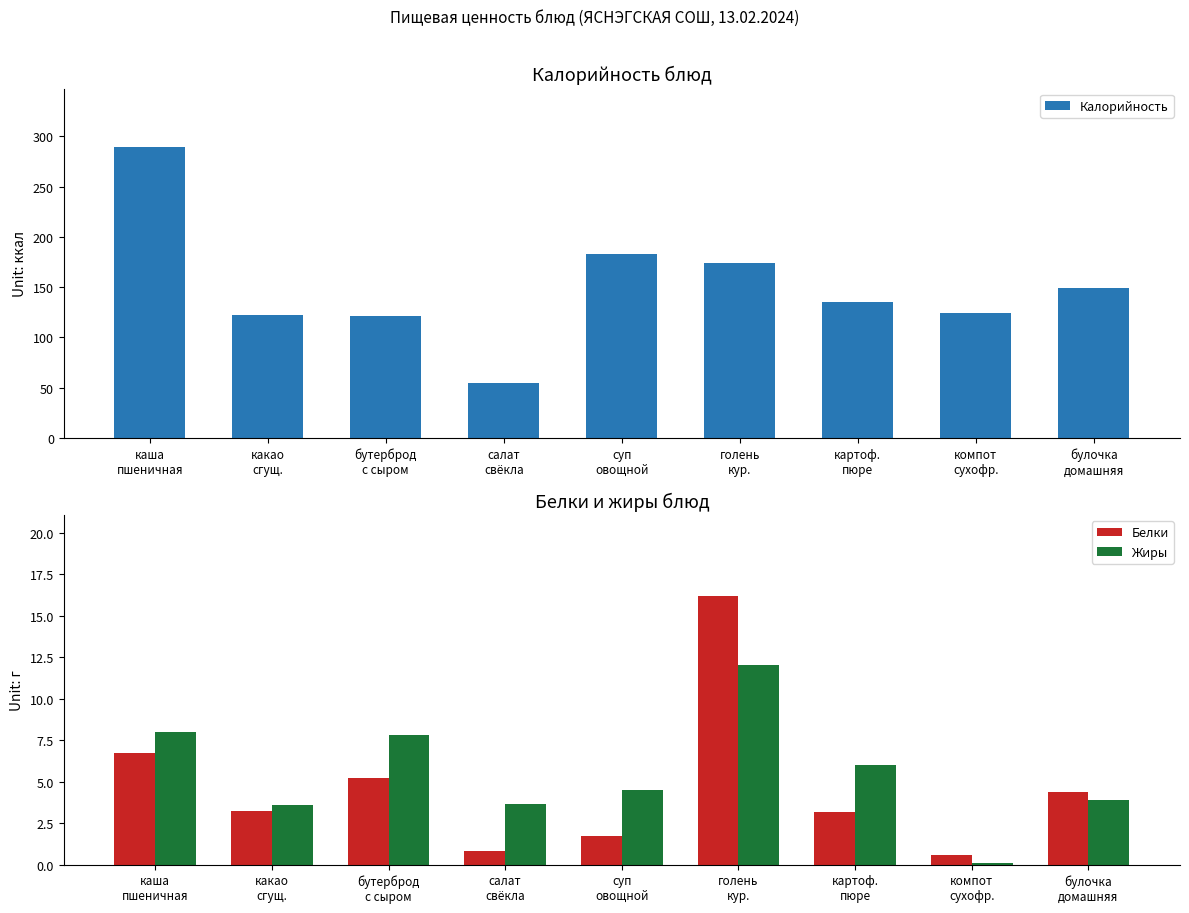

Between бутерброд
с сыром and компот
сухофр., which series saw the biggest shift?

Жиры